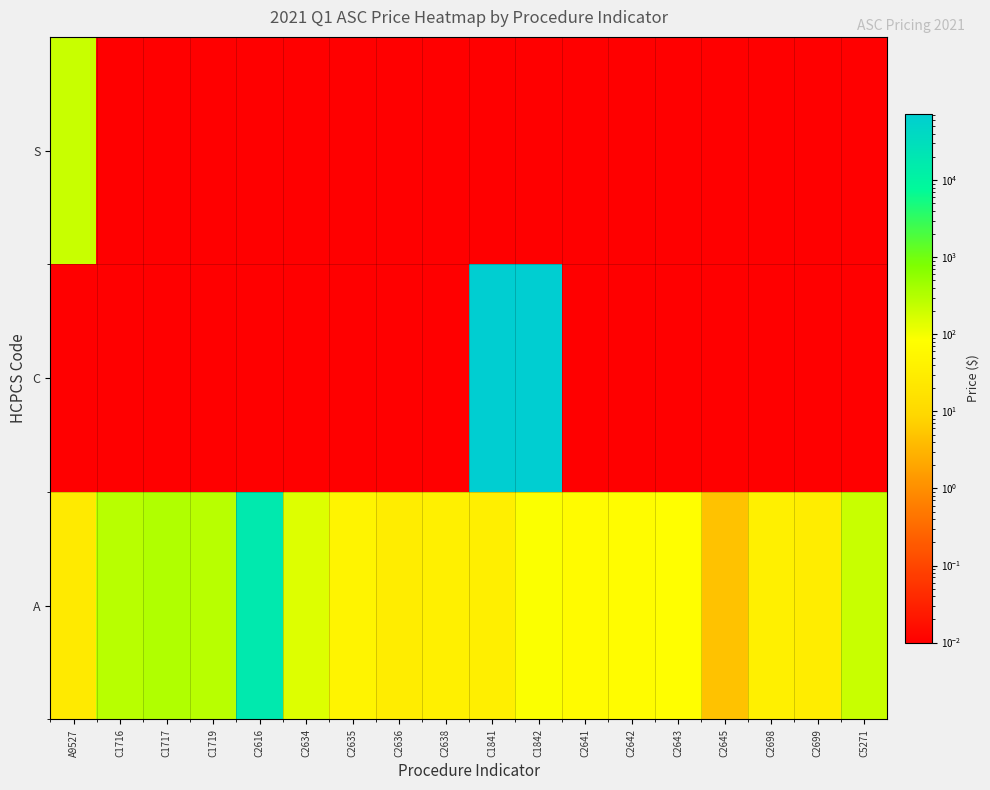

Reading left to right, what are all the values shown in this chart?

A: A9527=26.7	C1716=288.4	C1717=334.7	C1719=282.4	C2616=17397.6	C2634=148.1	C2635=45.5	C2636=31.4	C2638=37.4	C1841=34.1	C1842=87.8	C2641=69.5	C2642=71.9	C2643=80.3	C2645=4.7	C2698=37.4	C2699=31.4	C5271=217.4
C: A9527=0.0	C1716=0.0	C1717=0.0	C1719=0.0	C2616=0.0	C2634=0.0	C2635=0.0	C2636=0.0	C2638=0.0	C1841=72811.4	C1842=72811.4	C2641=0.0	C2642=0.0	C2643=0.0	C2645=0.0	C2698=0.0	C2699=0.0	C5271=0.0
S: A9527=217.4	C1716=0.0	C1717=0.0	C1719=0.0	C2616=0.0	C2634=0.0	C2635=0.0	C2636=0.0	C2638=0.0	C1841=0.0	C1842=0.0	C2641=0.0	C2642=0.0	C2643=0.0	C2645=0.0	C2698=0.0	C2699=0.0	C5271=0.0